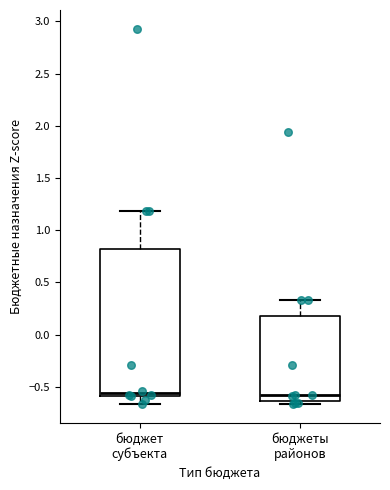

Where does the median line of the box for бюджеты районов sit on the y-axis? The values are not printed on the chart, so give them approximately, as read against the axis.

-0.60